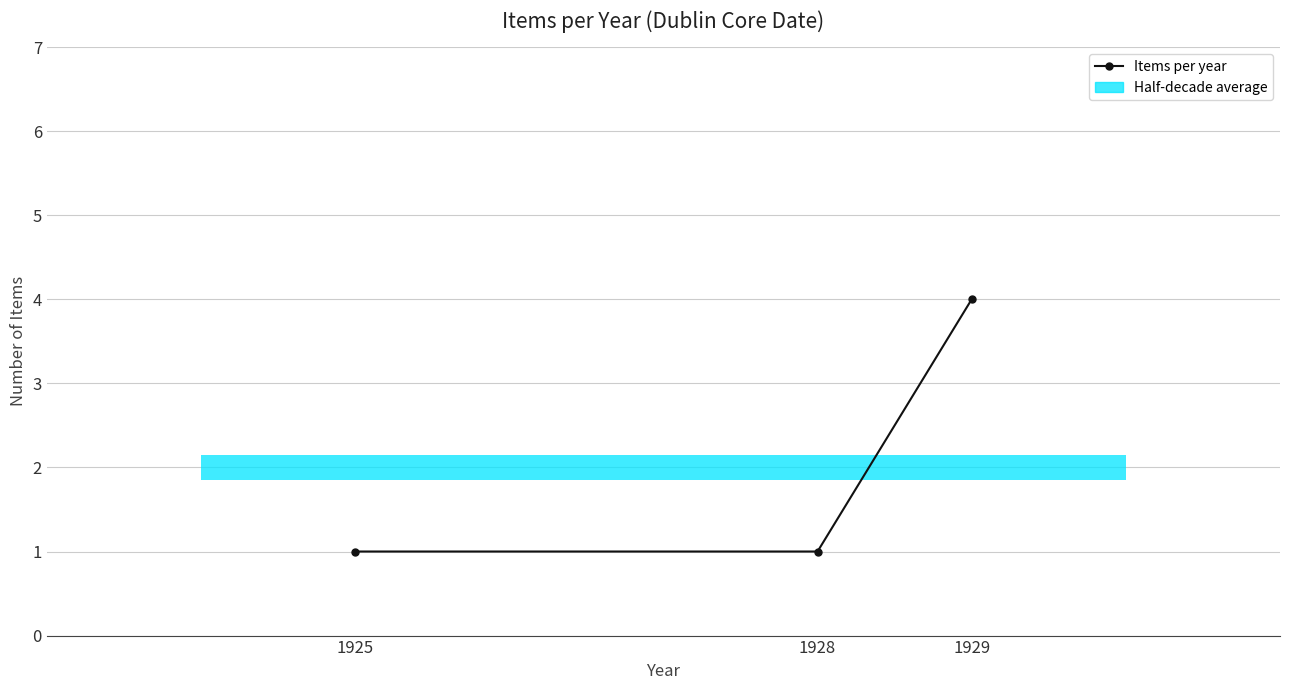

What is the average value?

2